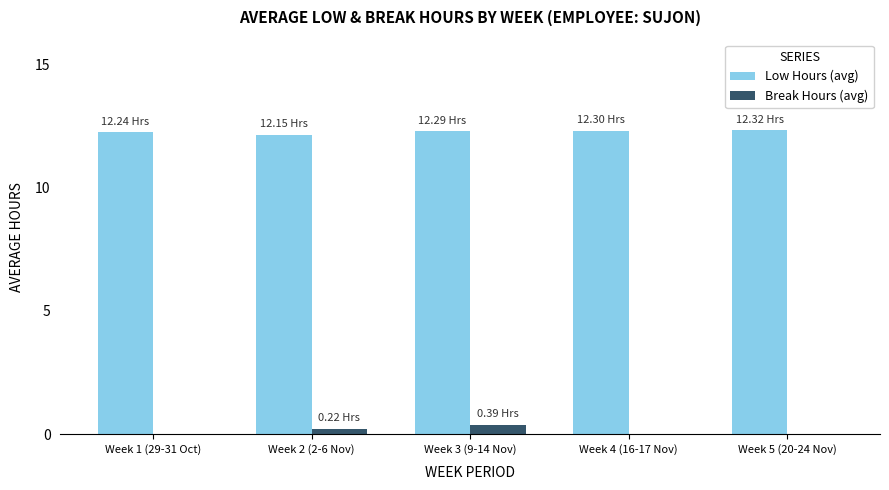

Is it true that Low Hours (avg) equals 20.8 at Week 4 (16-17 Nov)?

False